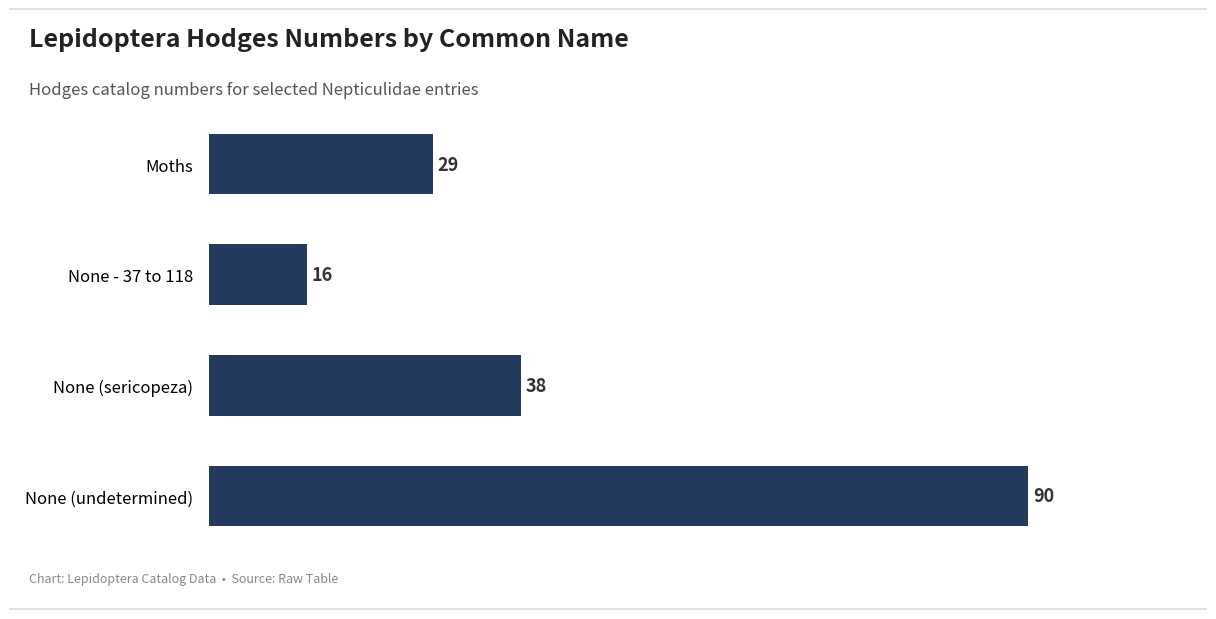

Count the values in the range 29 to 90.

3